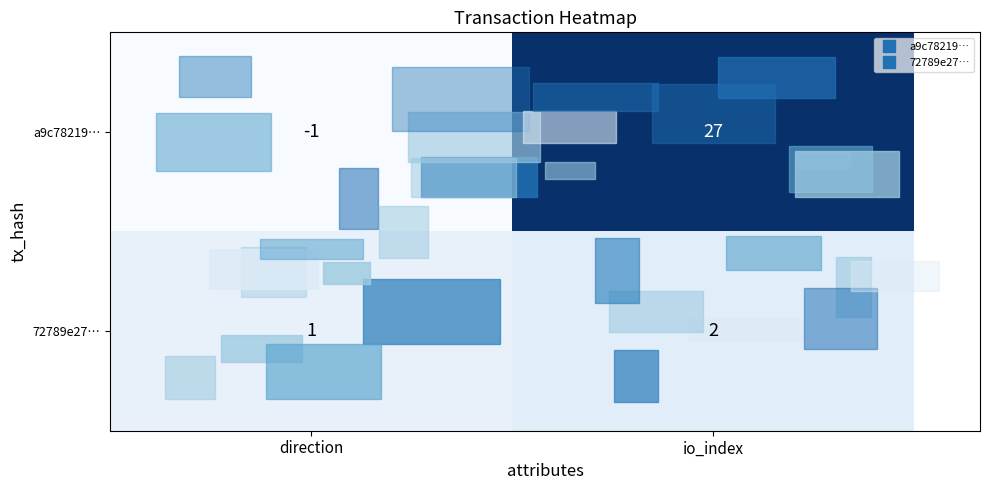

Is it true that 72789e27… equals 4 at io_index?

False